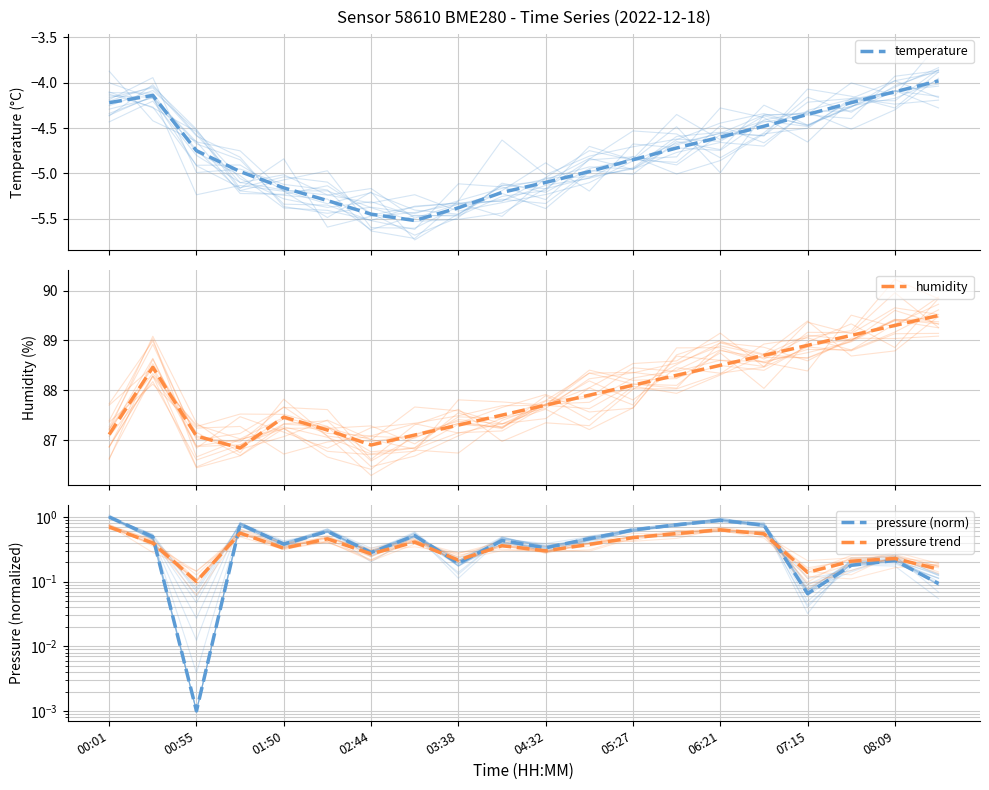

What is the highest value of the temperature series?

-4.0